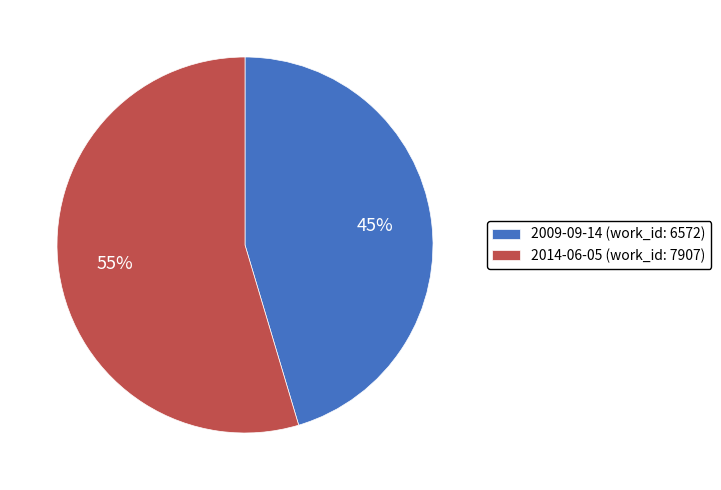

Rank the categories by value from lowest to highest.

2009-09-14 (work_id: 6572), 2014-06-05 (work_id: 7907)